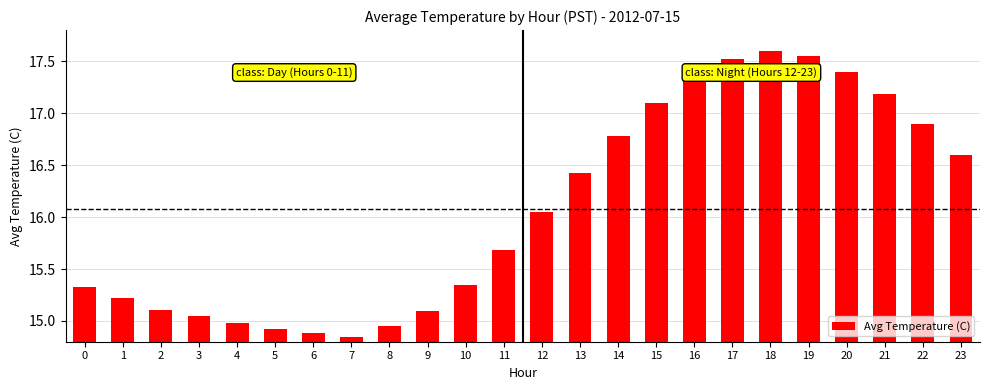

What is the sum of all values?

385.9